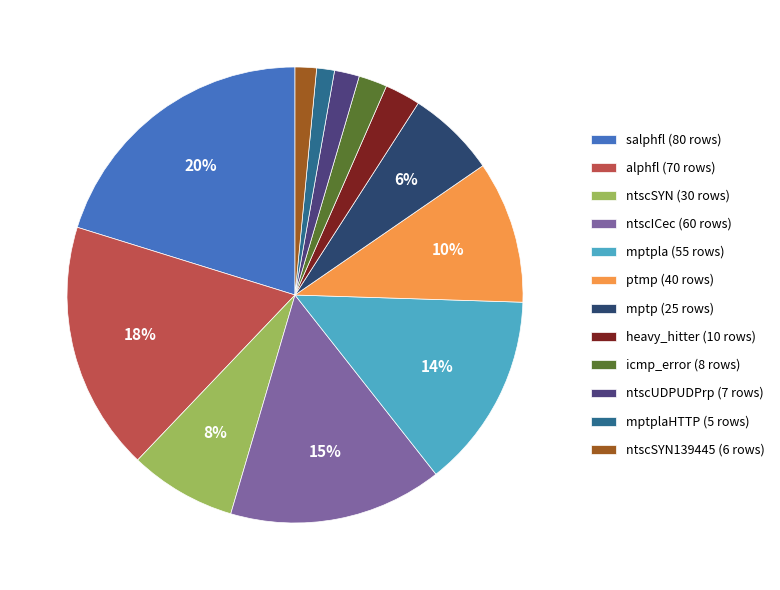

Rank the categories by value from lowest to highest.

mptplaHTTP, ntscSYN139445, ntscUDPUDPrp, icmp_error, heavy_hitter, mptp, ntscSYN, ptmp, mptpla, ntscICec, alphfl, salphfl